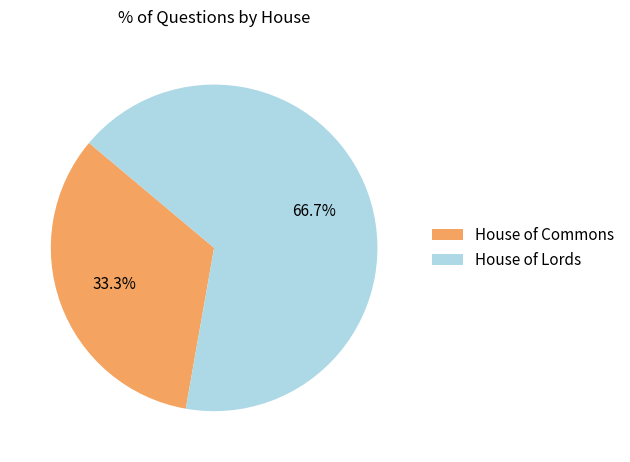

Is the sum of House of Commons and House of Lords greater than half?

Yes